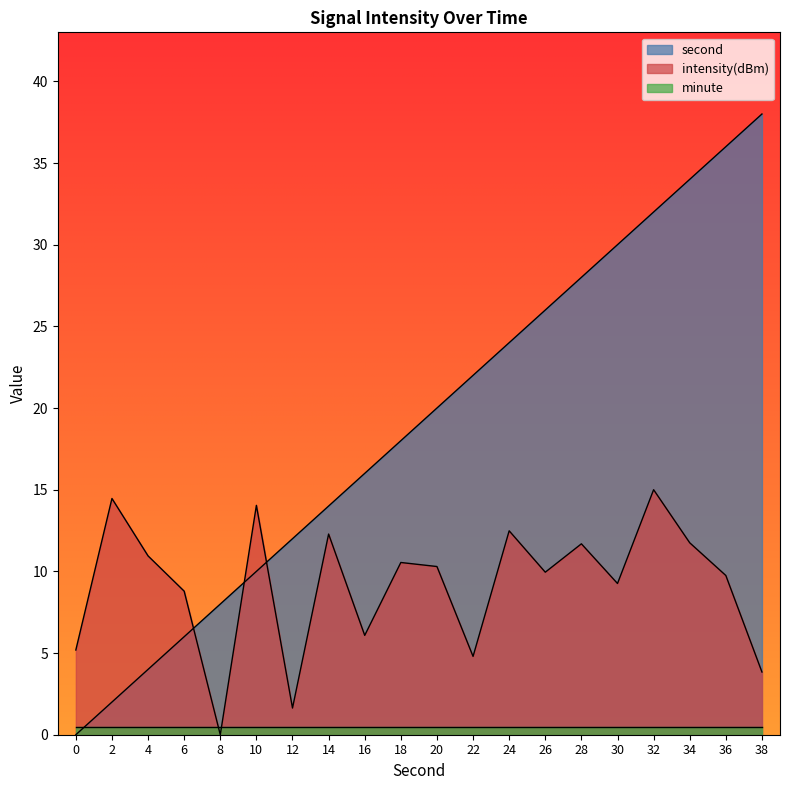

At which label is intensity(dBm) closest to 7?

16